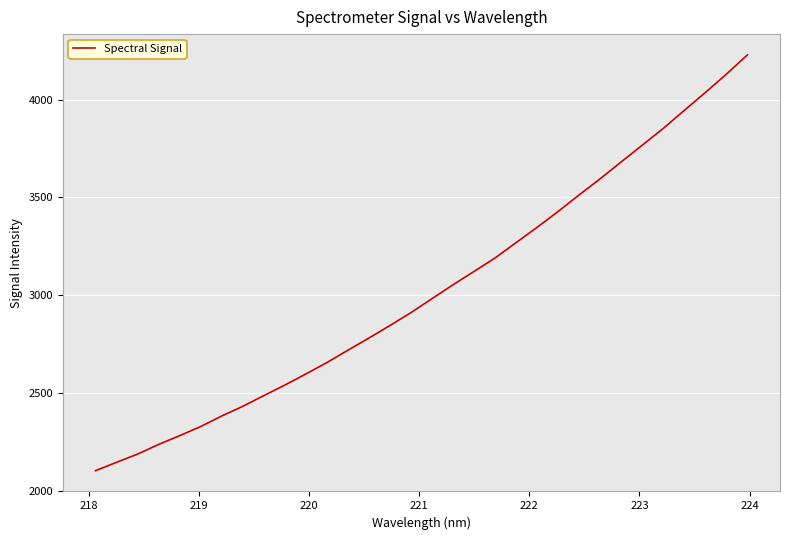

What is the greatest value displayed?

4228.3